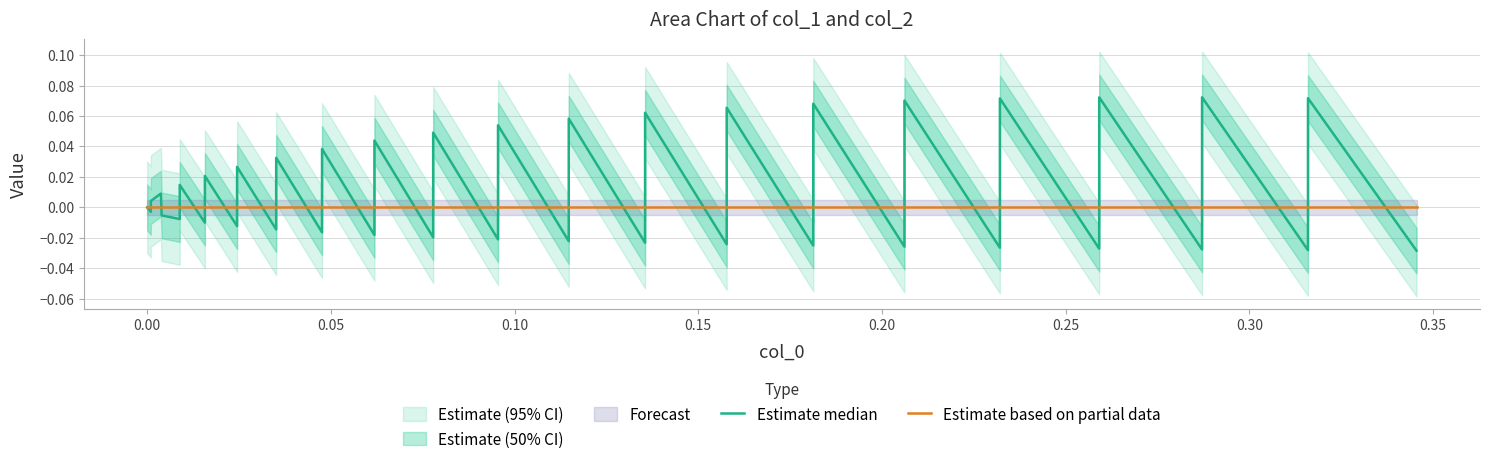

Which series has the largest total across all categories?

Estimate median